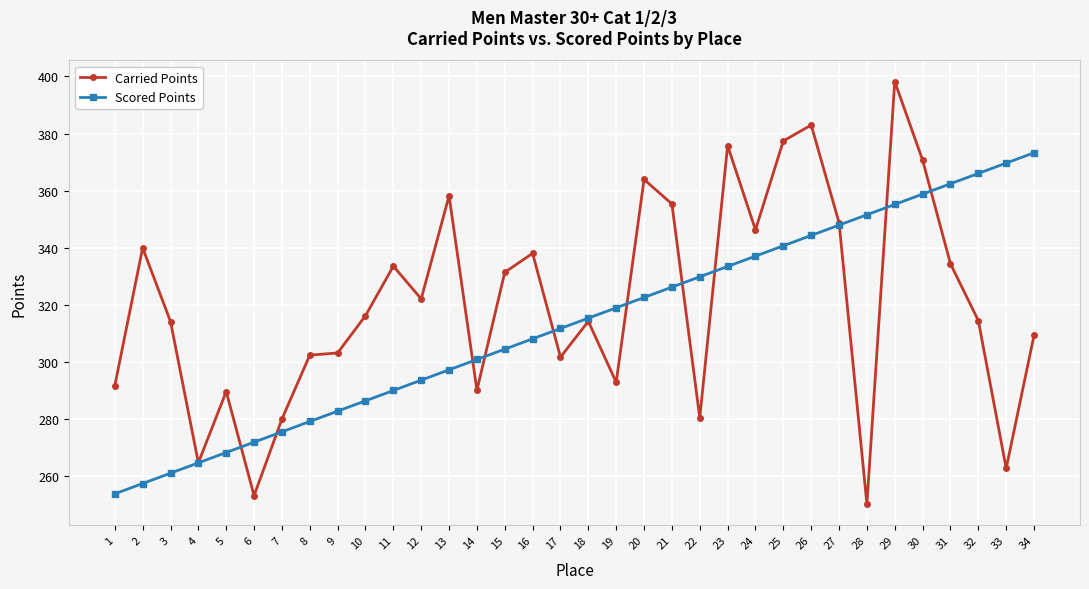

Where is the first local maximum for Carried Points?

2